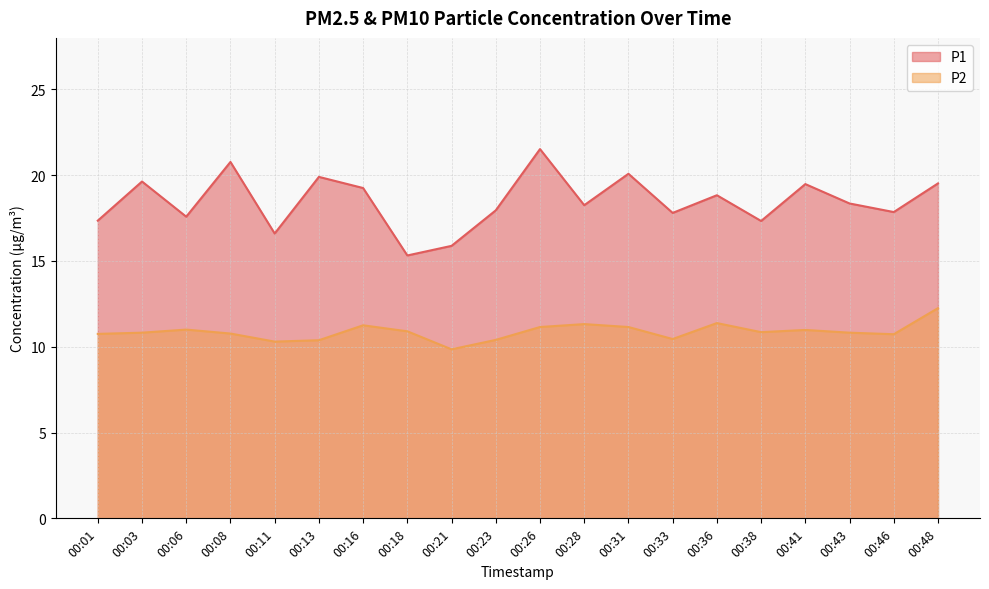

How many interior local valleys does the P2 series have?

5